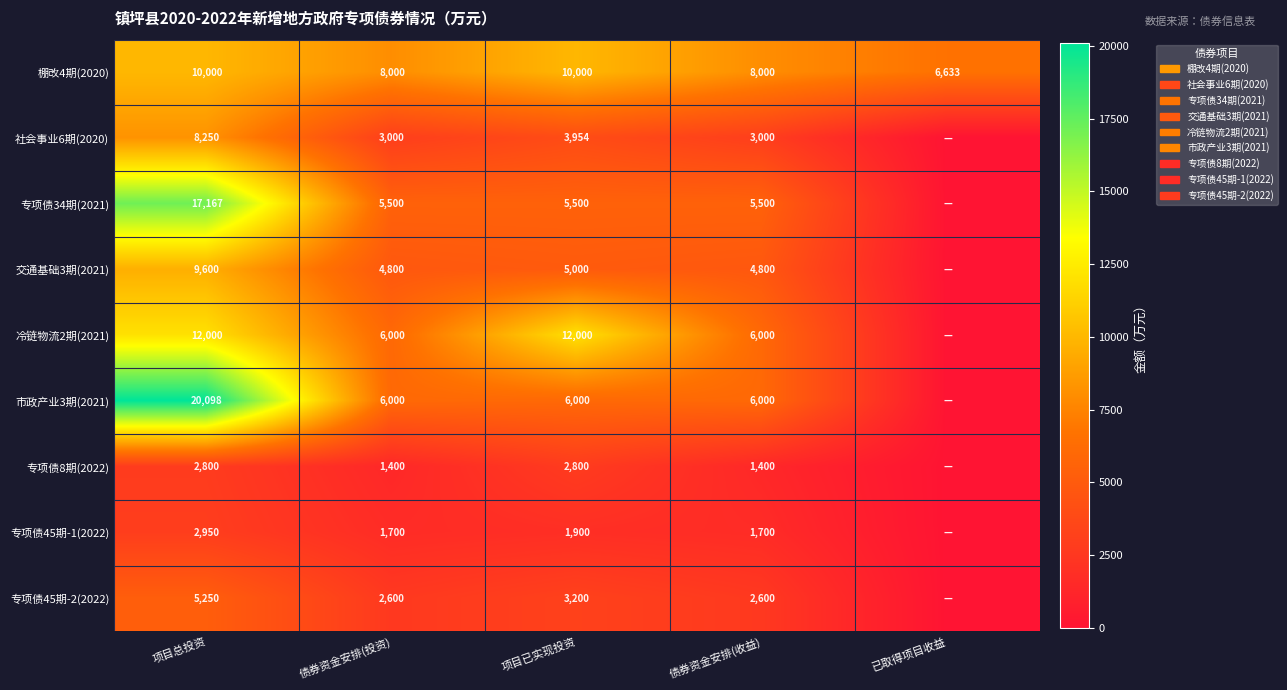

What is the maximum value shown in the chart?

20098.4